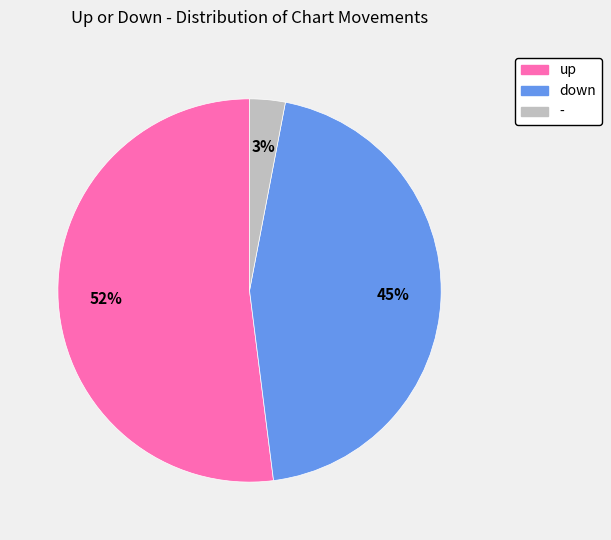

Which slice represents more than half of the pie?

up